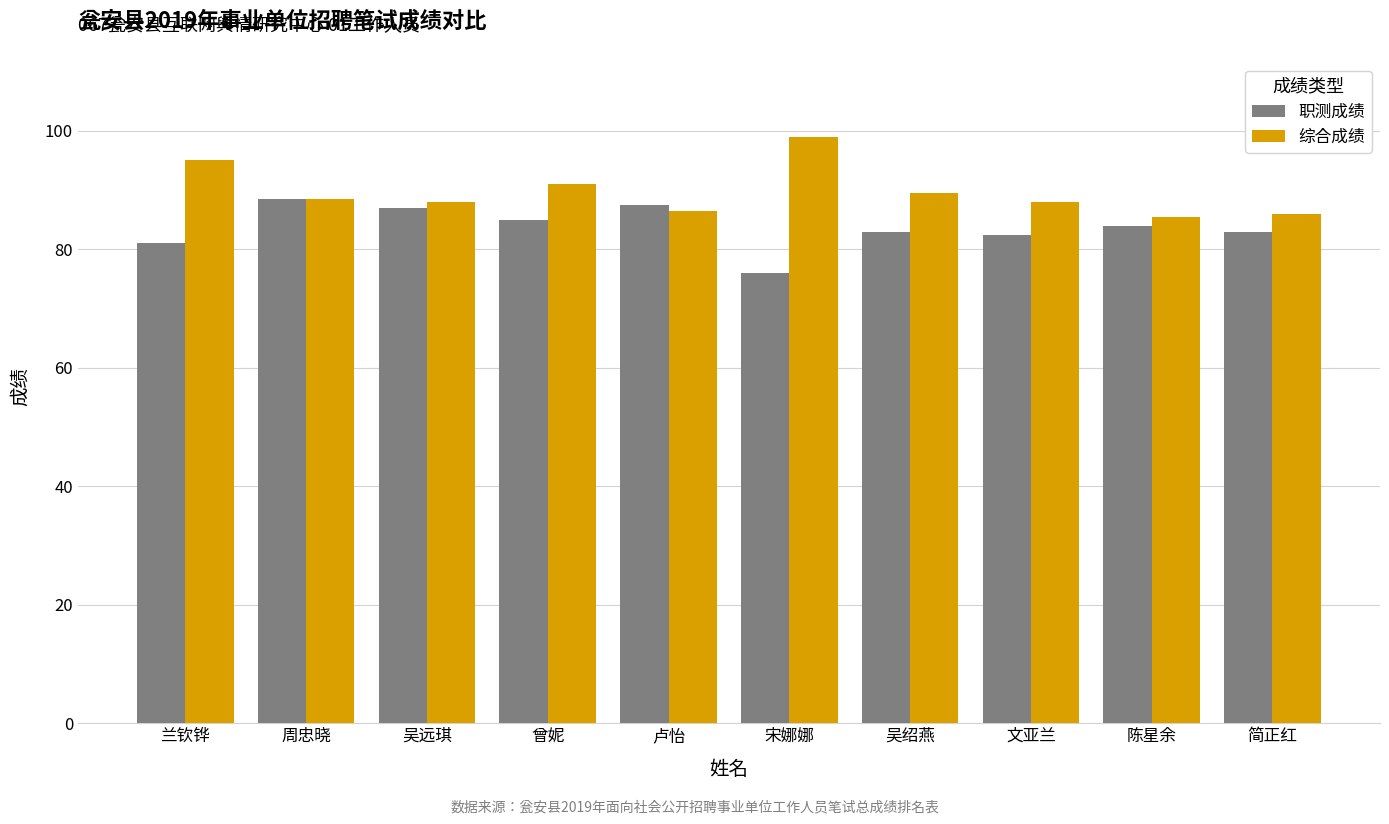

Reading left to right, list all the values displayed in this chart.

职测成绩: 兰钦铧=81.0	周忠晓=88.5	吴远琪=87.0	曾妮=85.0	卢怡=87.5	宋娜娜=76.0	吴绍燕=83.0	文亚兰=82.5	陈星余=84.0	简正红=83.0
综合成绩: 兰钦铧=95.0	周忠晓=88.5	吴远琪=88.0	曾妮=91.0	卢怡=86.5	宋娜娜=99.0	吴绍燕=89.5	文亚兰=88.0	陈星余=85.5	简正红=86.0